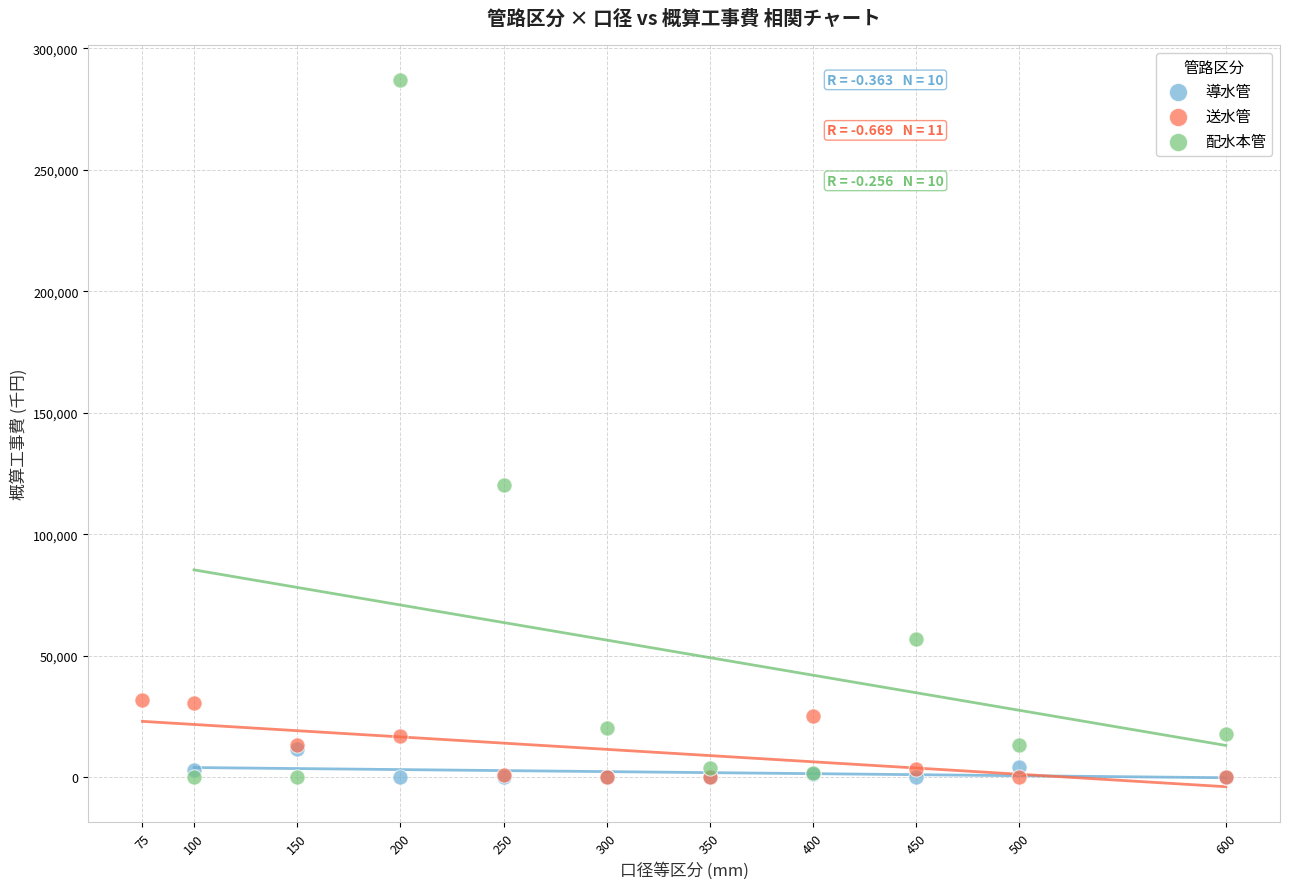

What are all the series names shown in the legend?

導水管, 送水管, 配水本管